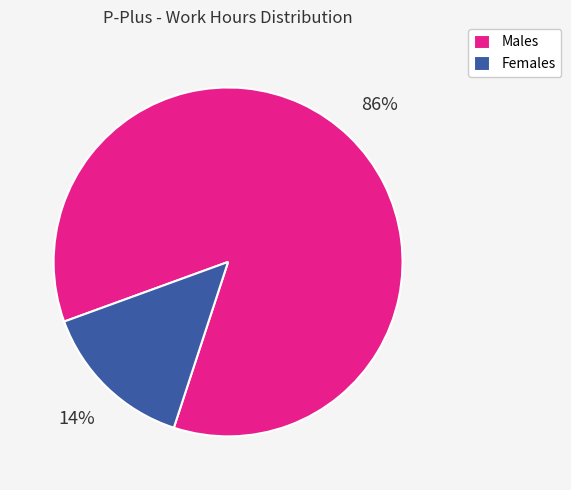

Which has a higher value, Males or Females?

Males